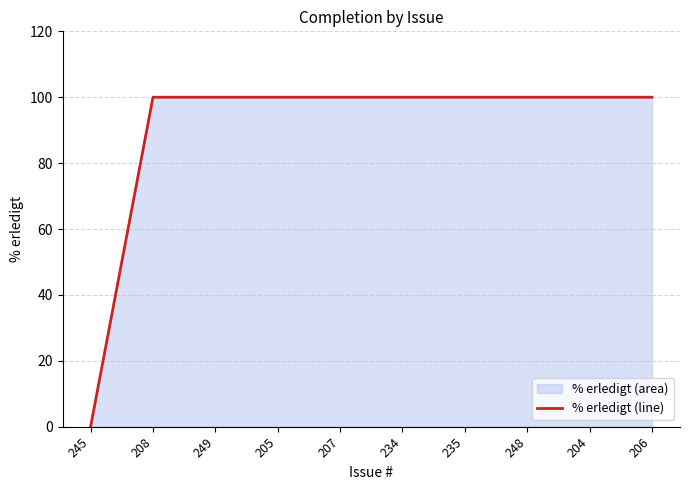

Is it true that the value at 207 is 100?

True